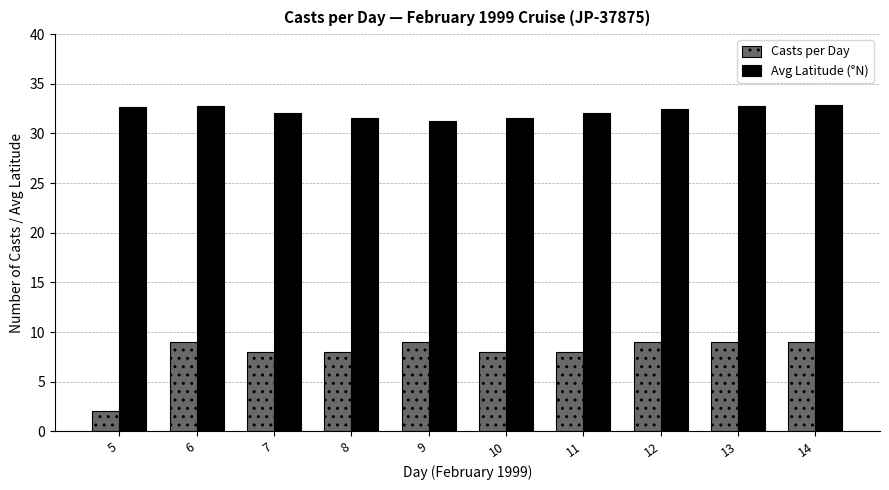

List the series in order of their peak value, lowest first.

Casts per Day, Avg Latitude (°N)